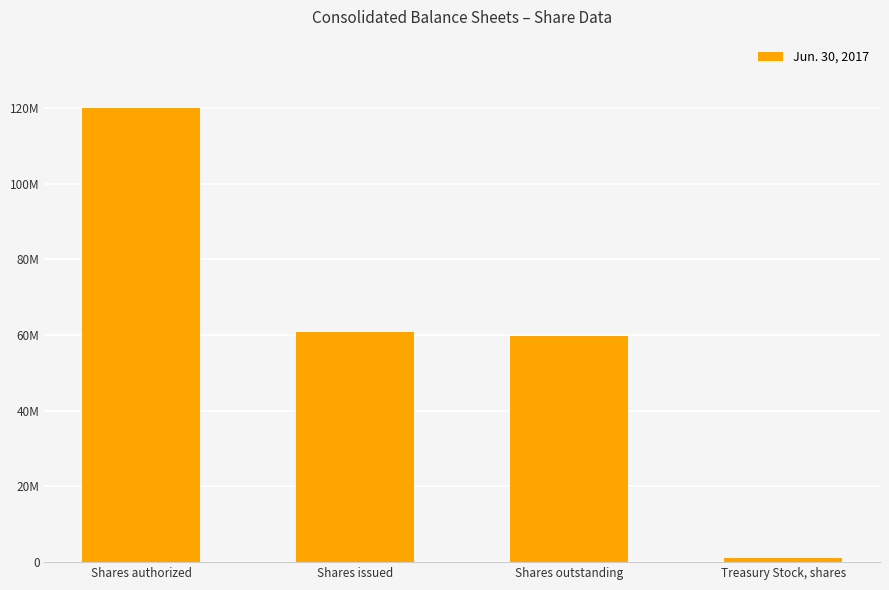

List the labels in order of value, smallest first.

Treasury Stock, shares, Shares outstanding, Shares issued, Shares authorized